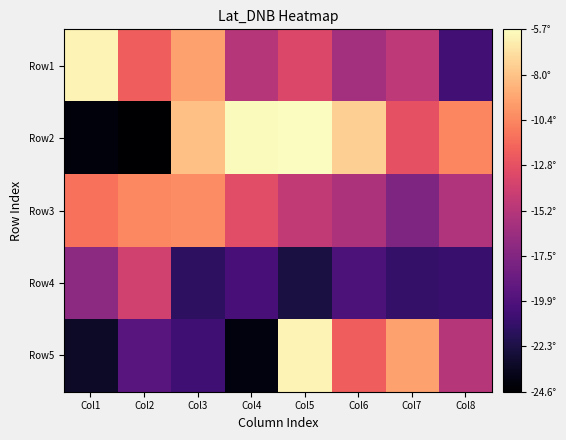

How many distinct data groups are displayed?

5